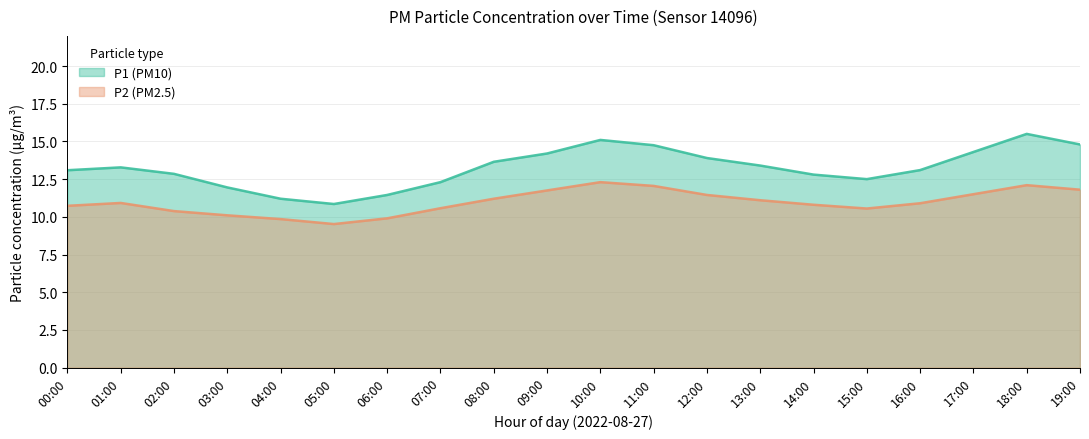

Which category has the lowest value across all series?

05:00